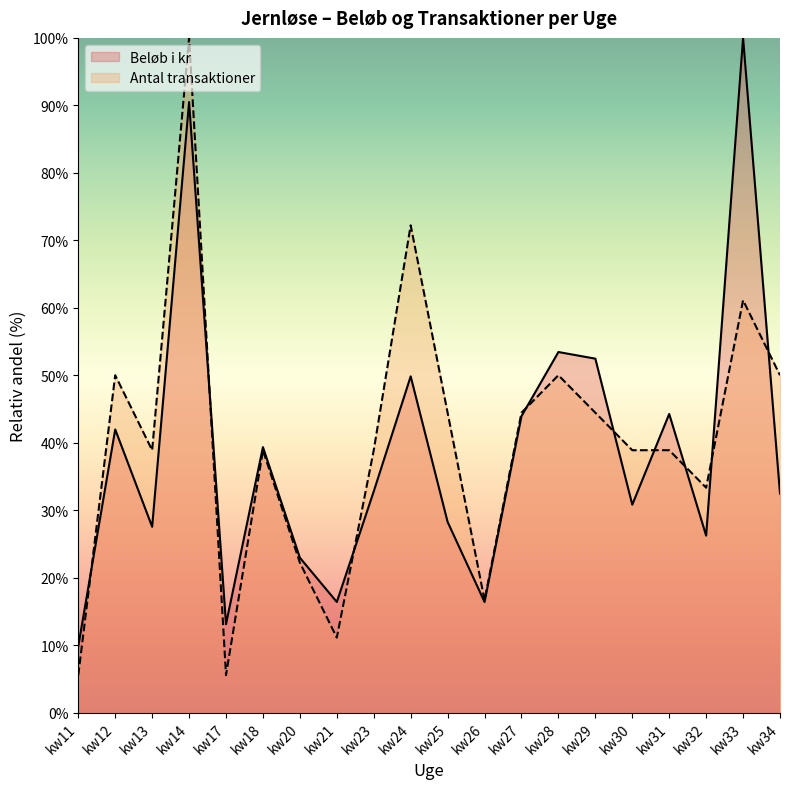

What is the difference between the second highest and second lowest values in the Beløb i kr series?

77.4